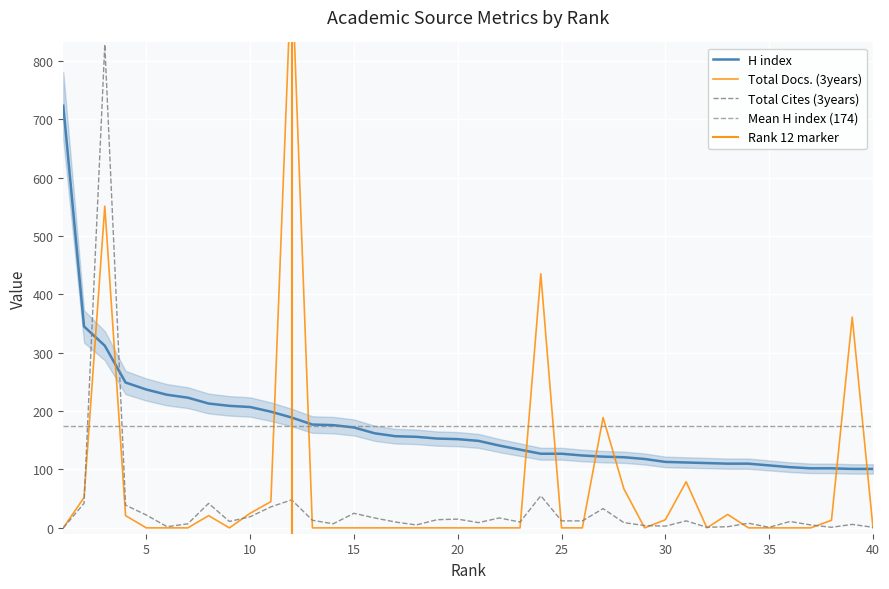

Which series has the largest range (max minus min)?

Total Docs. (3years)